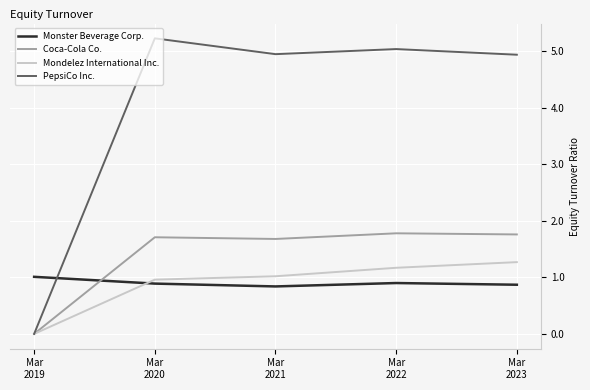

After their last crossing, which series has the higher values: Monster Beverage Corp. or PepsiCo Inc.?

PepsiCo Inc.